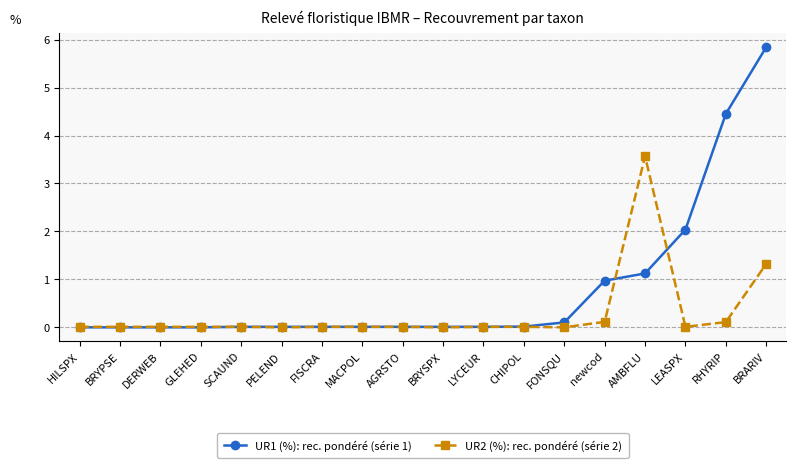

Rank the series by their maximum value, from highest to lowest.

UR1 (%): rec. pondéré (série 1), UR2 (%): rec. pondéré (série 2)